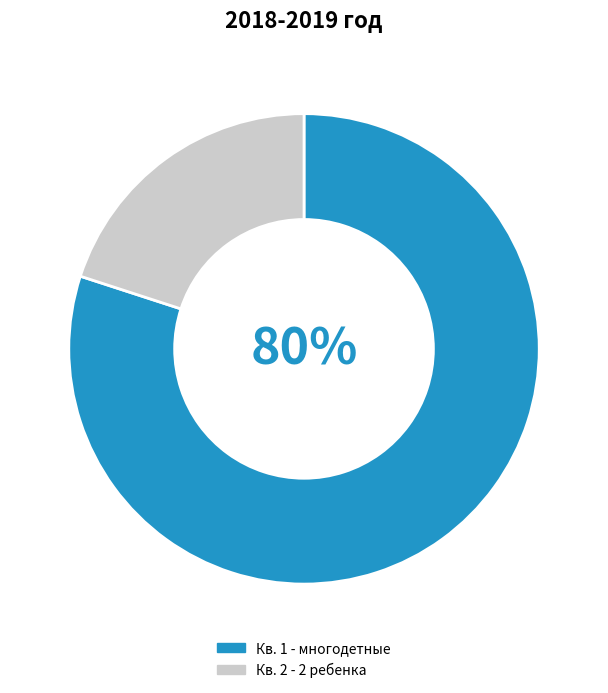

Is it true that Кв. 1 - многодетные is 80% of the pie?

True